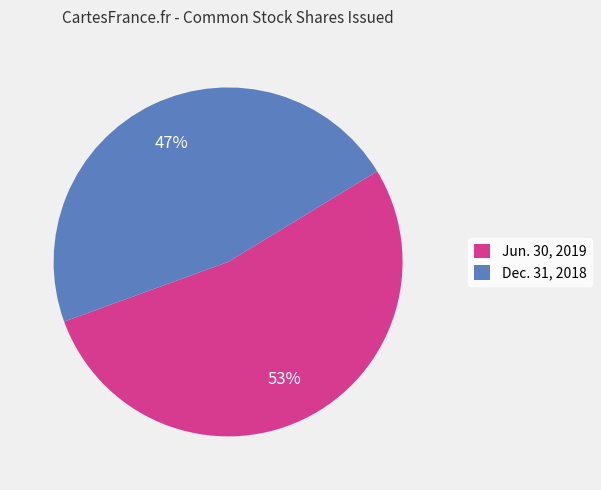

Is it true that Dec. 31, 2018 is 32% of the pie?

False